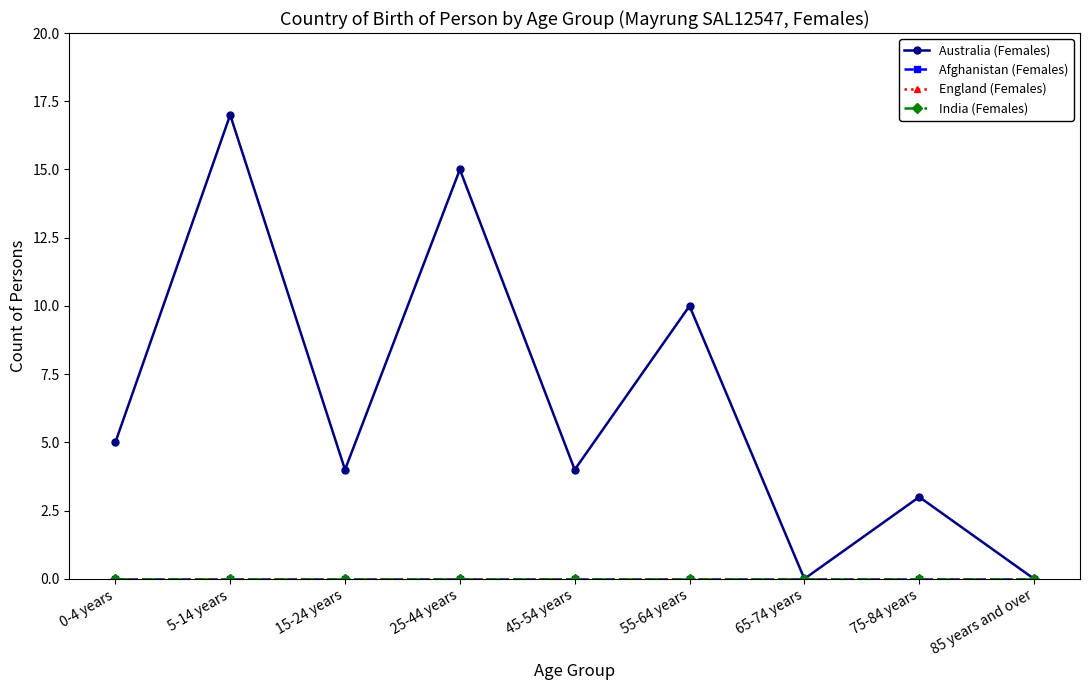

What is the label of the 7th point from the right?

15-24 years